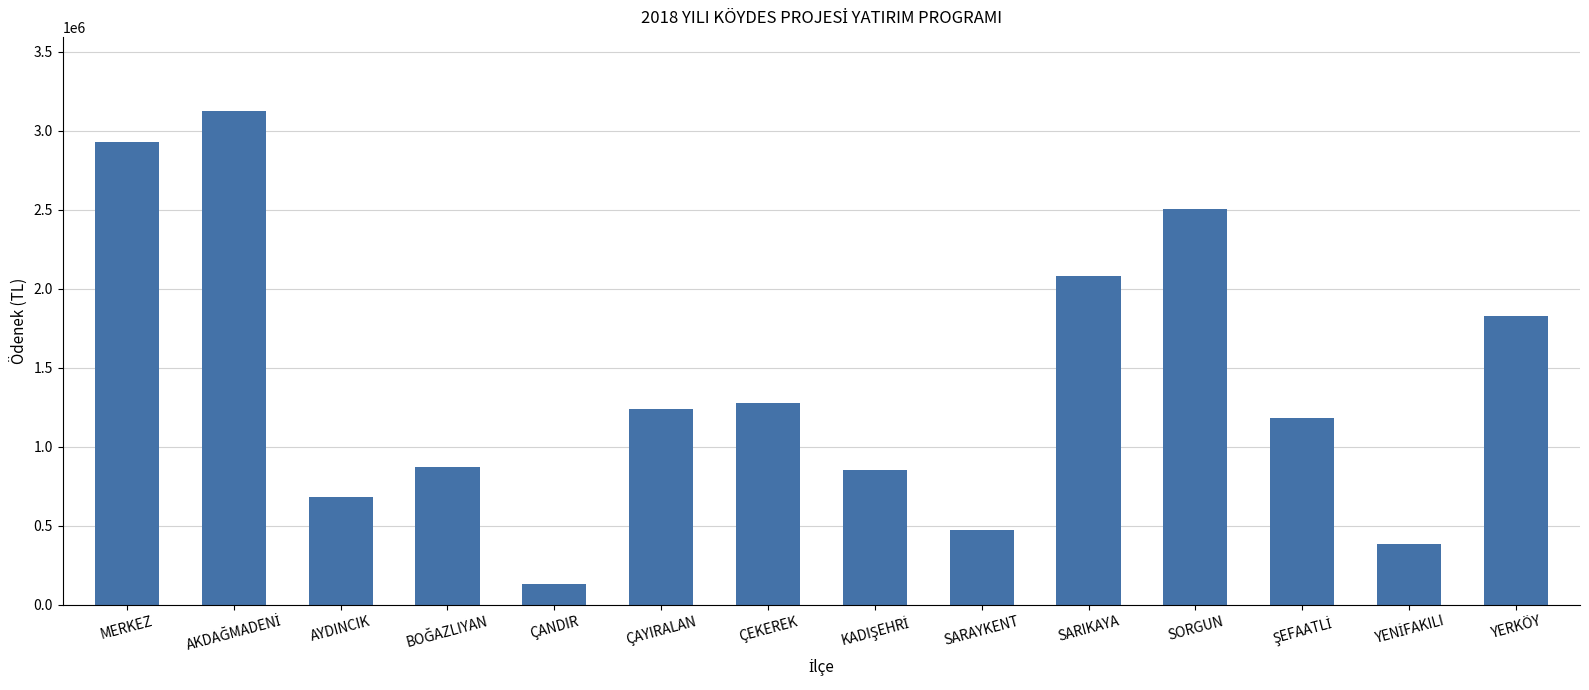

How many values are below 1240032?

7